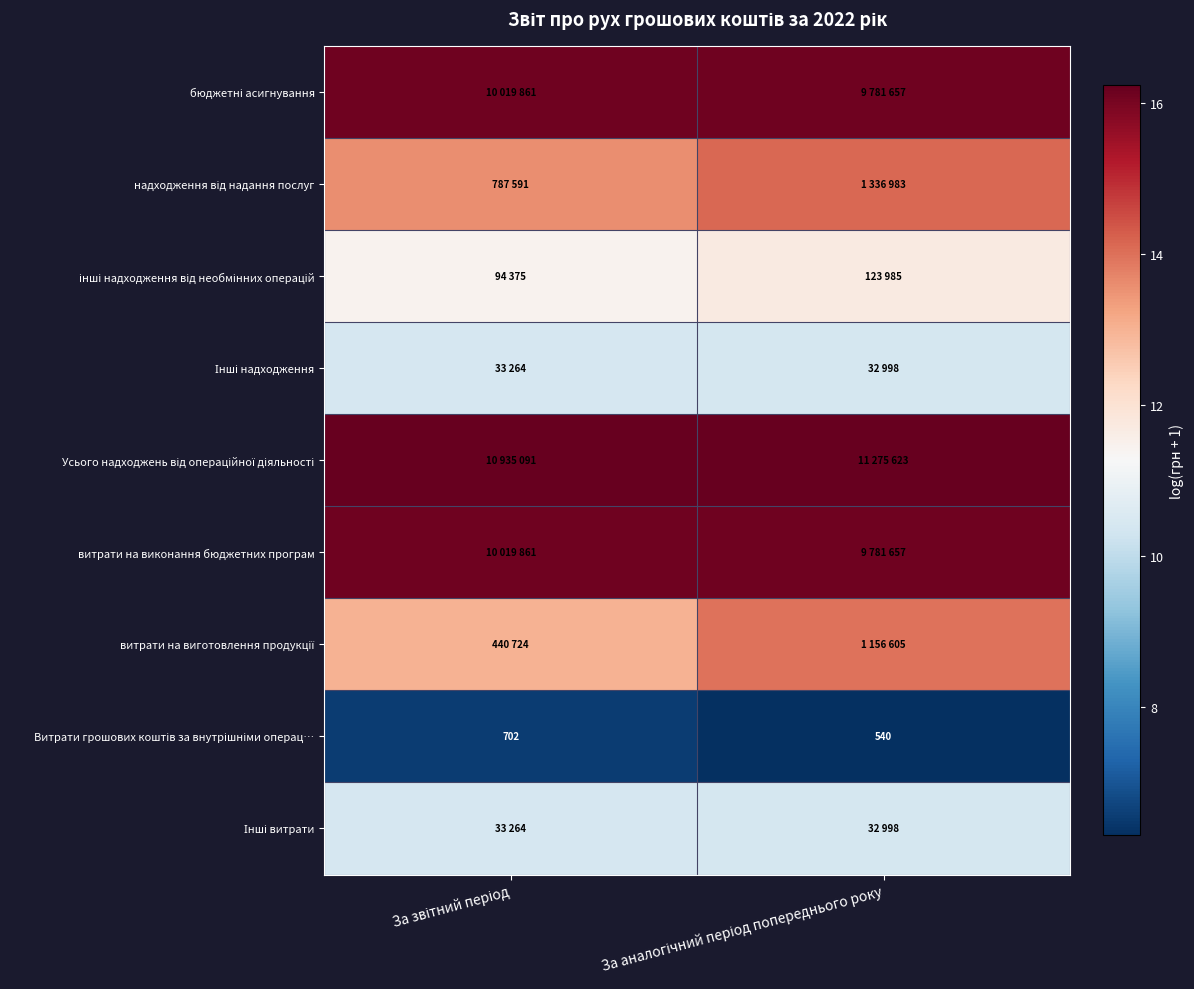

What is the lowest value of the Інші надходження series?

10.4